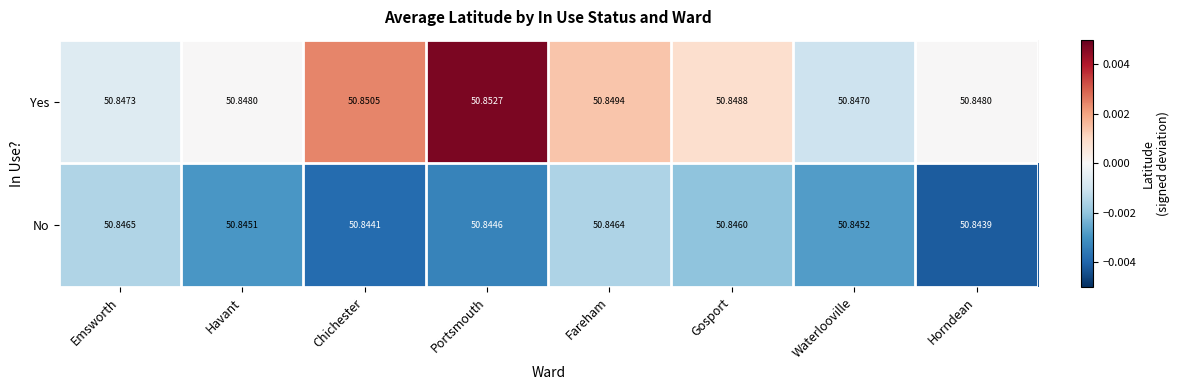

At which category is the sum across all series the highest?

Portsmouth